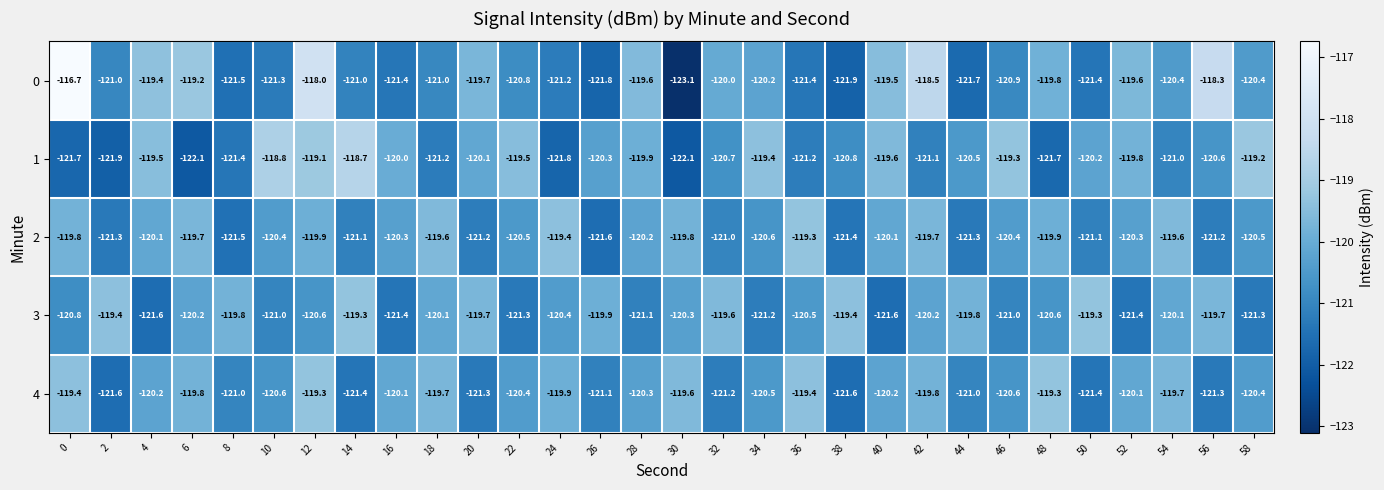

Which label corresponds to the smallest value in the chart?

30